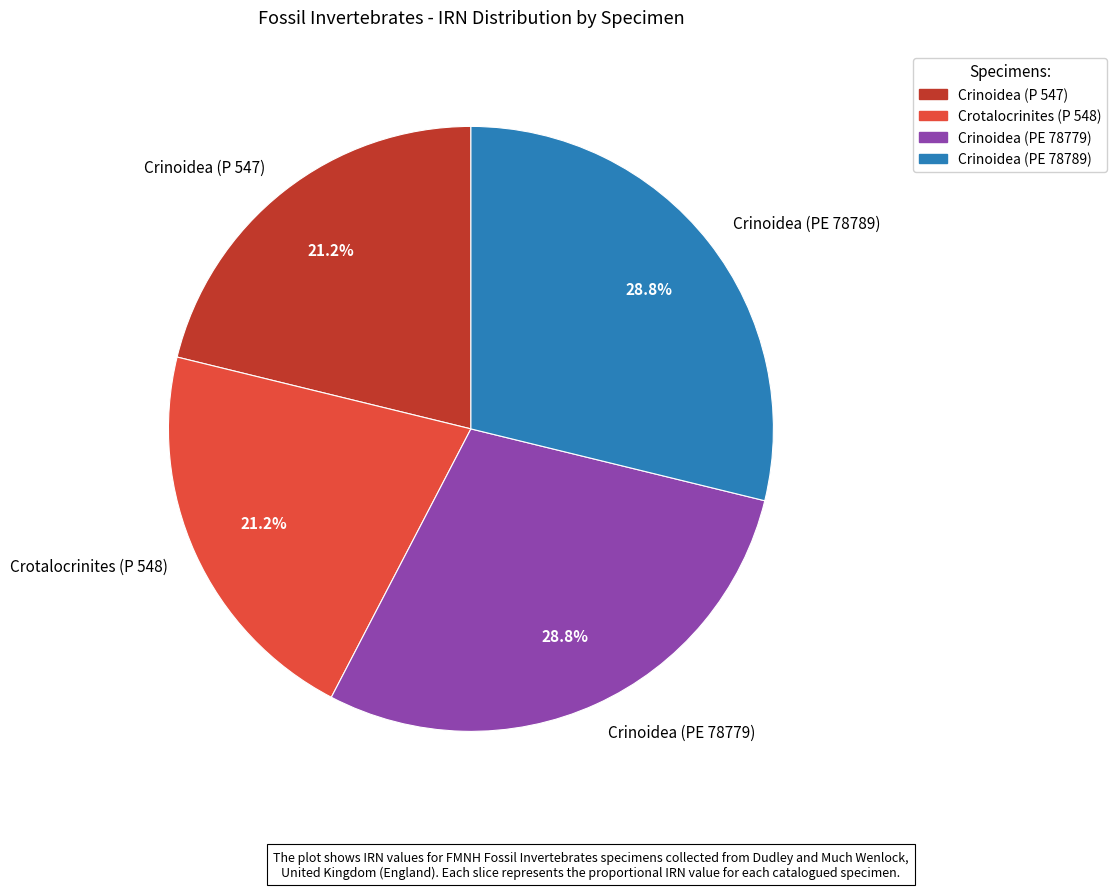

Count the number of slices in the pie.

4